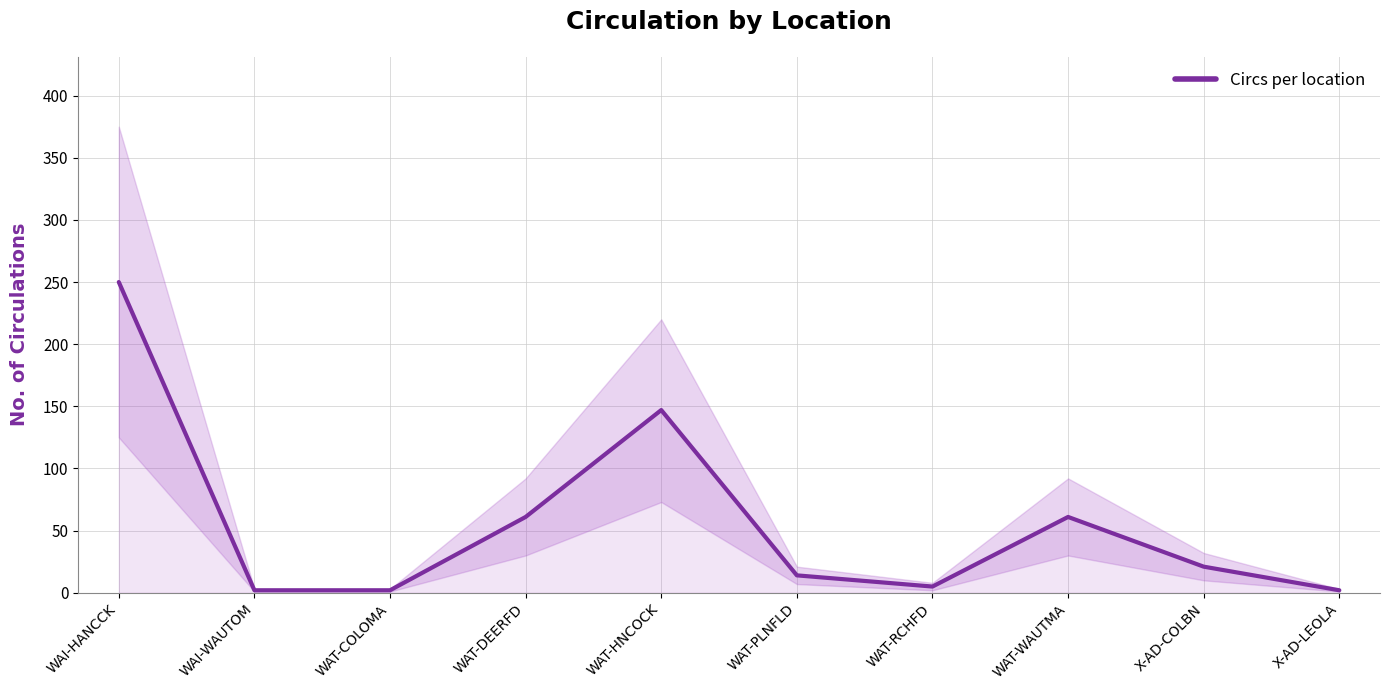

Count the number of values greater than 21.

4